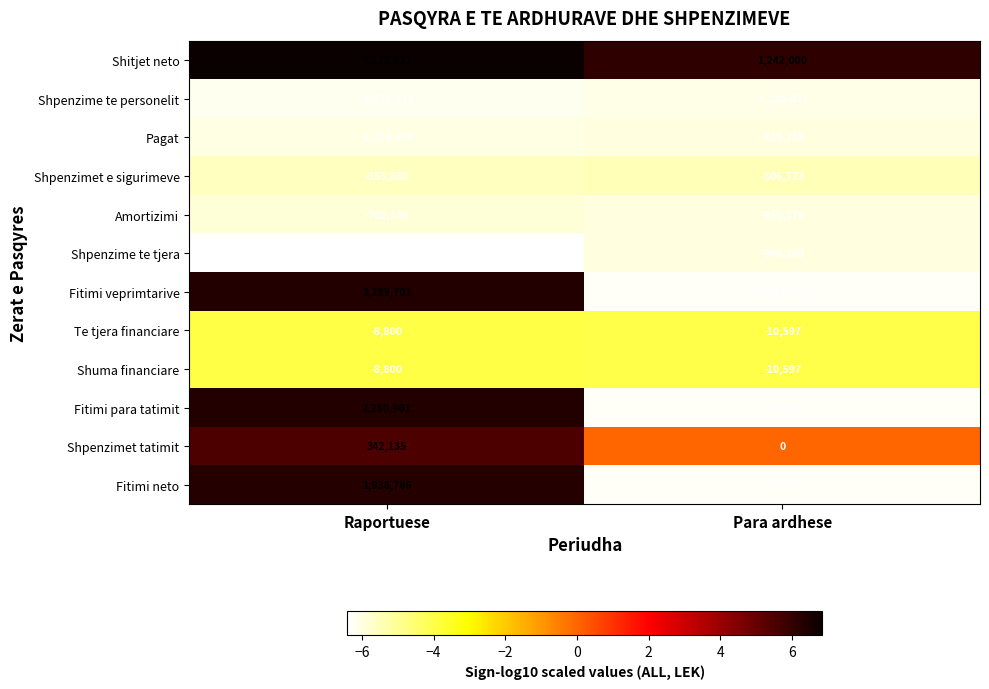

What is the total value across all series at Raportuese?

7648089